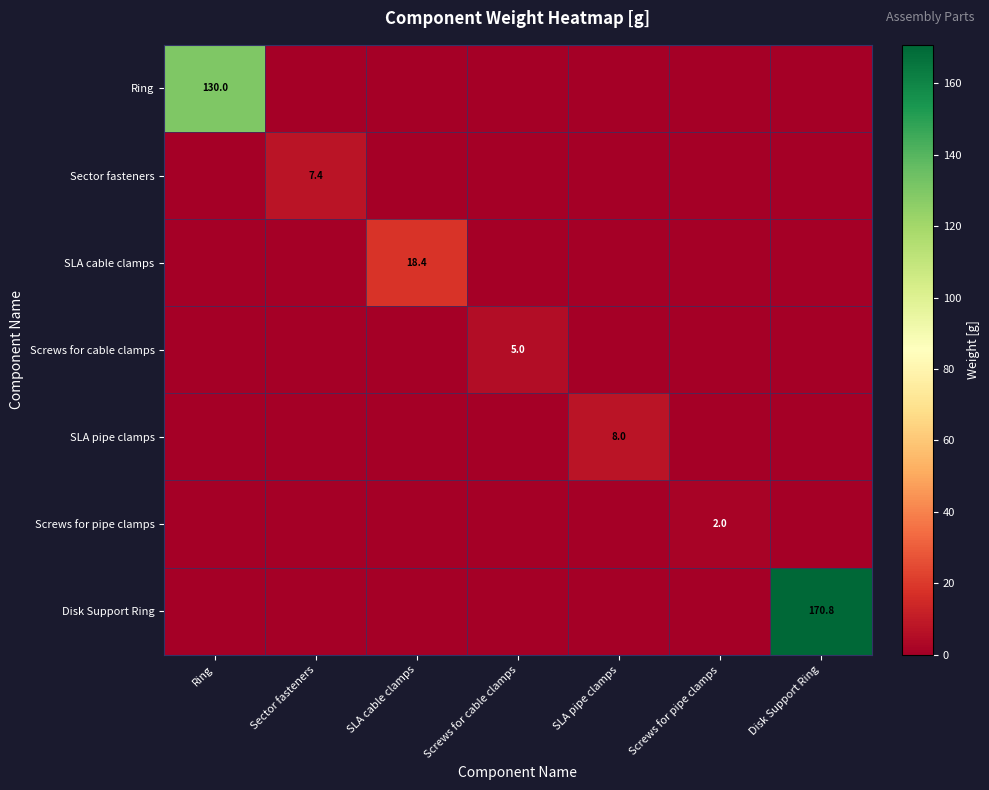

What is the spread (max minus min) of values at Disk Support Ring?

170.8